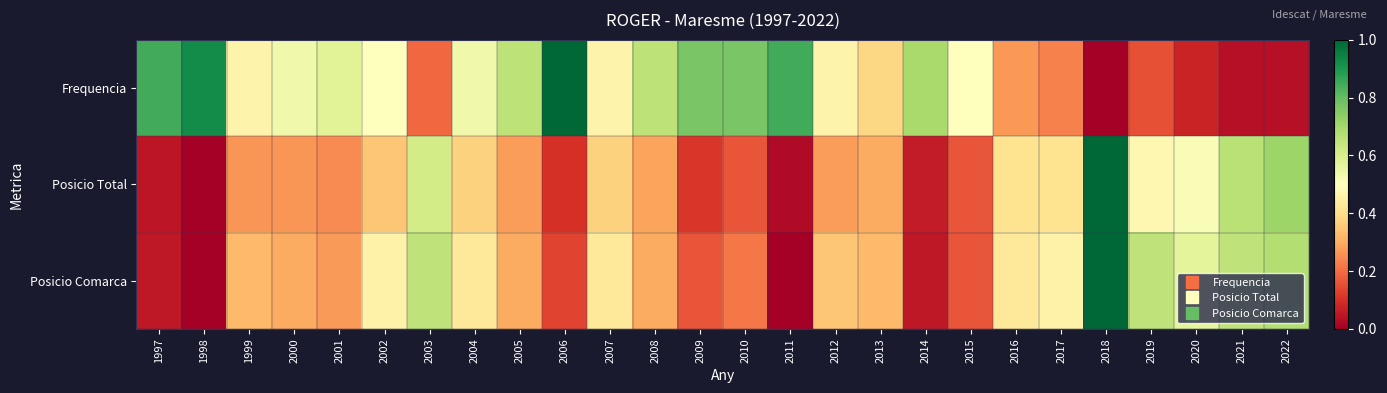

Reading left to right, transcribe all the data shown in this chart.

Frequencia: 1997=0.8	1998=0.9	1999=0.5	2000=0.5	2001=0.6	2002=0.5	2003=0.2	2004=0.5	2005=0.7	2006=1.0	2007=0.5	2008=0.7	2009=0.8	2010=0.8	2011=0.8	2012=0.5	2013=0.4	2014=0.7	2015=0.5	2016=0.3	2017=0.2	2018=0.0	2019=0.2	2020=0.1	2021=0.0	2022=0.0
Posicio Total: 1997=0.0	1998=0.0	1999=0.3	2000=0.3	2001=0.2	2002=0.3	2003=0.6	2004=0.4	2005=0.3	2006=0.1	2007=0.4	2008=0.3	2009=0.1	2010=0.2	2011=0.0	2012=0.3	2013=0.3	2014=0.1	2015=0.2	2016=0.4	2017=0.4	2018=1.0	2019=0.5	2020=0.5	2021=0.7	2022=0.7
Posicio Comarca: 1997=0.1	1998=0.0	1999=0.3	2000=0.3	2001=0.3	2002=0.5	2003=0.6	2004=0.4	2005=0.3	2006=0.1	2007=0.4	2008=0.3	2009=0.2	2010=0.2	2011=0.0	2012=0.4	2013=0.3	2014=0.1	2015=0.2	2016=0.4	2017=0.5	2018=1.0	2019=0.6	2020=0.6	2021=0.6	2022=0.7